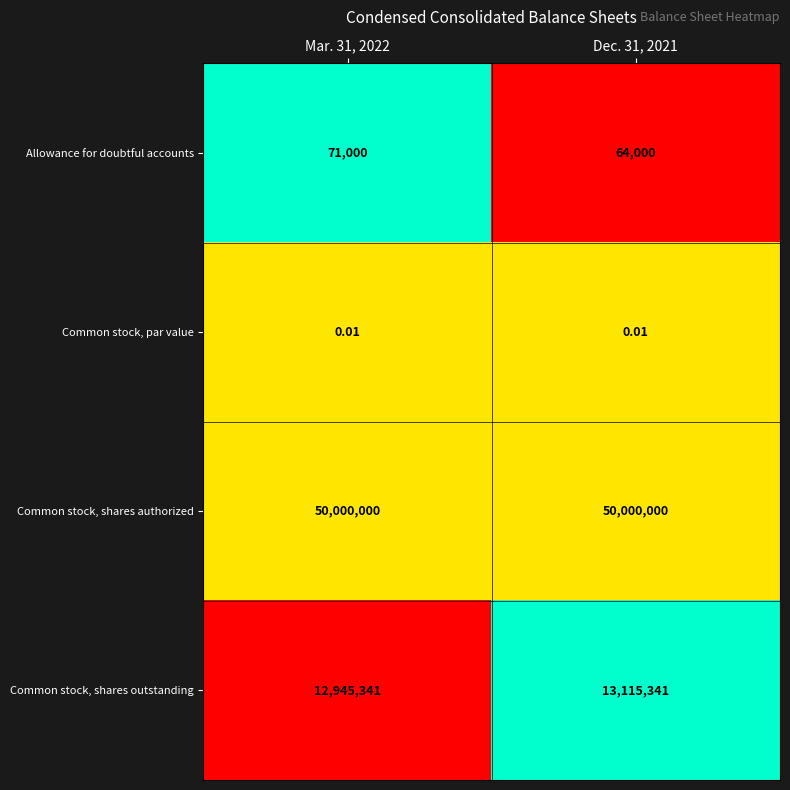

Which series has the largest range (max minus min)?

Common stock, shares outstanding